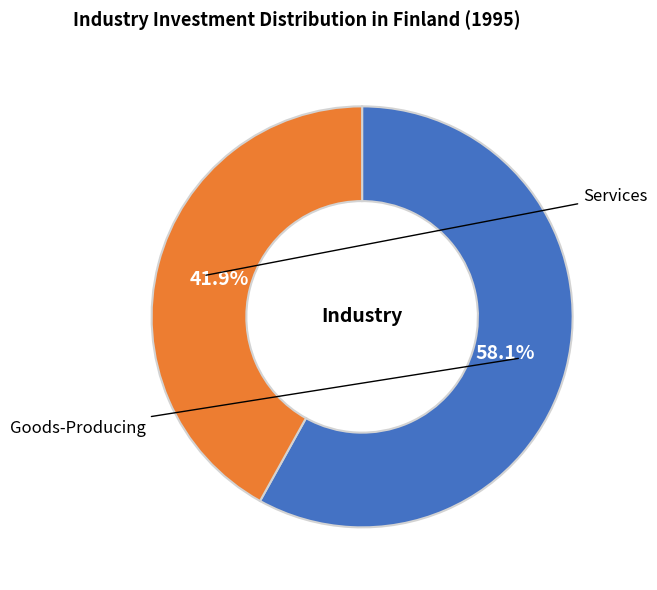

Is there any slice that represents more than half of the pie?

Yes